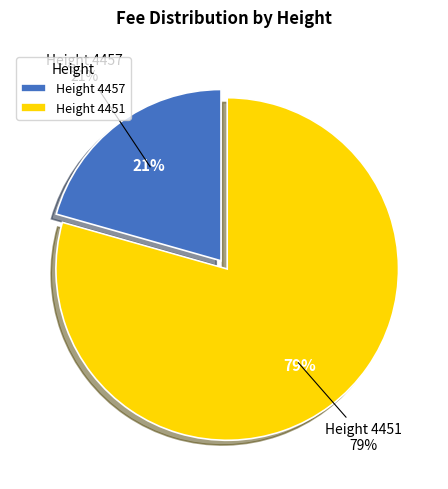

Which category has the biggest portion of the pie?

4451